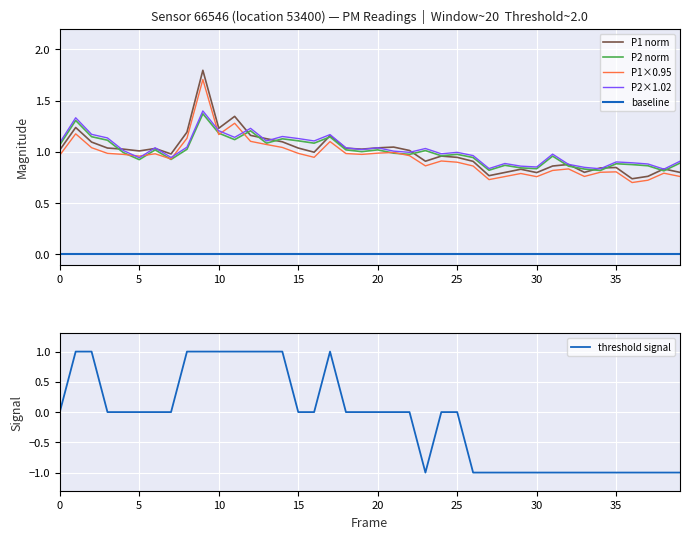

What is the value of the P1 point at the 12th from the left?

1.3